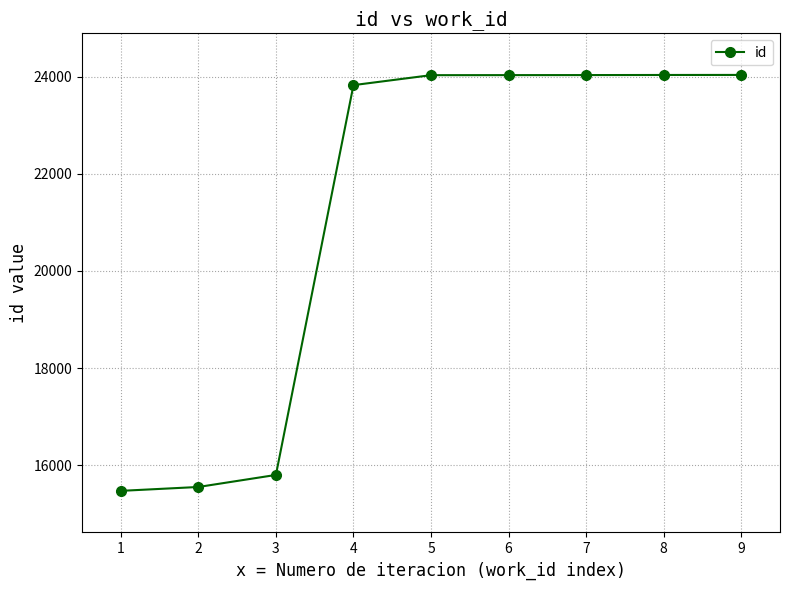

What is the maximum value shown in the chart?

24035